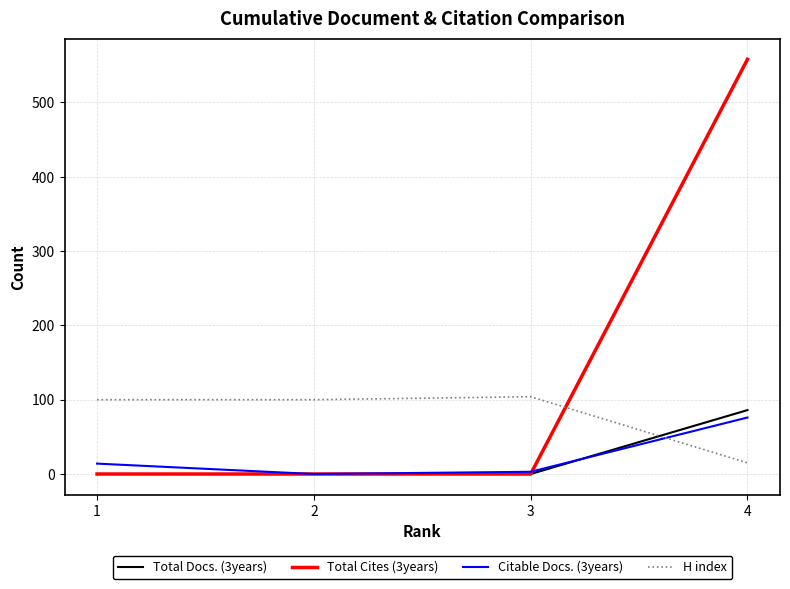

Count the number of categories in the chart.

4